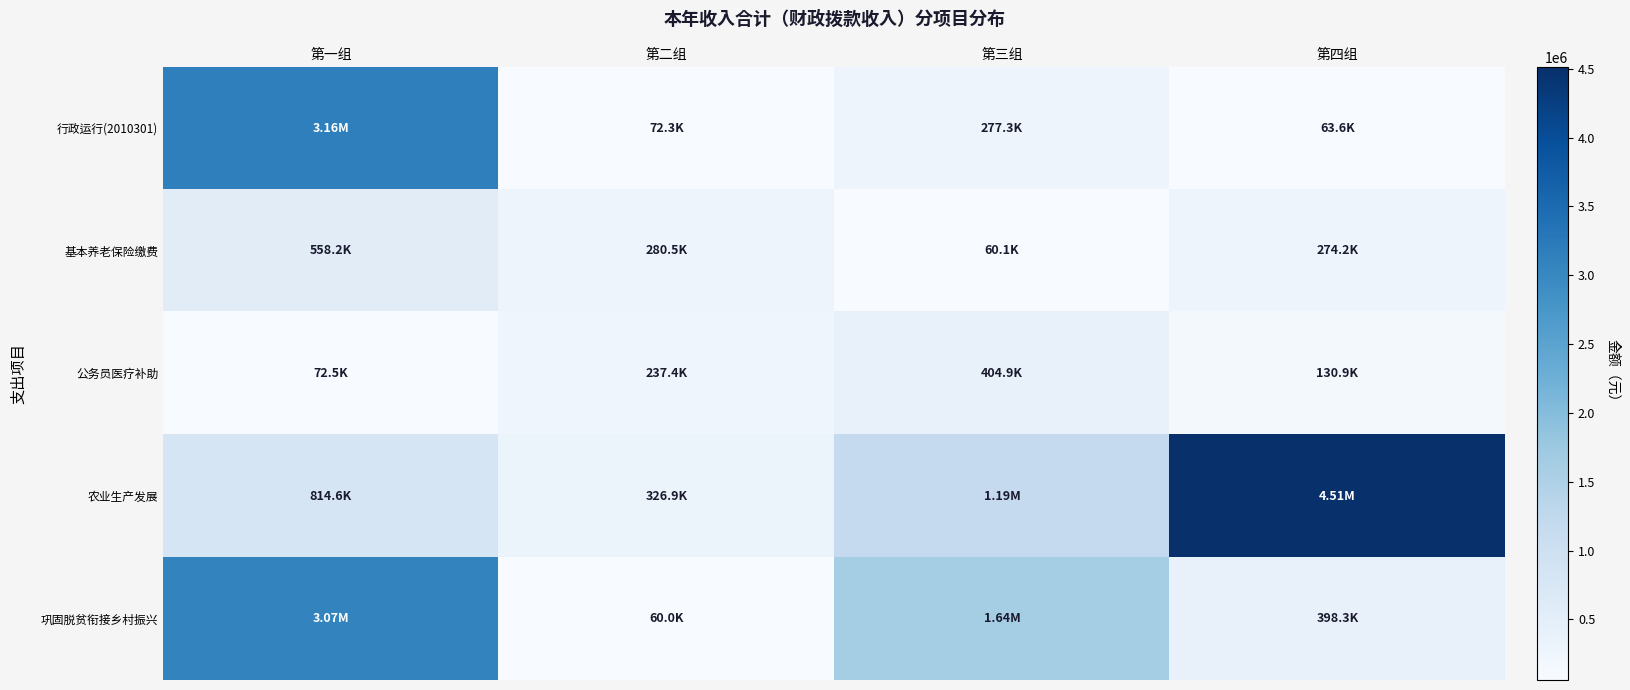

Which series changed the most between 第一组 and 第二组?

行政运行(2010301)